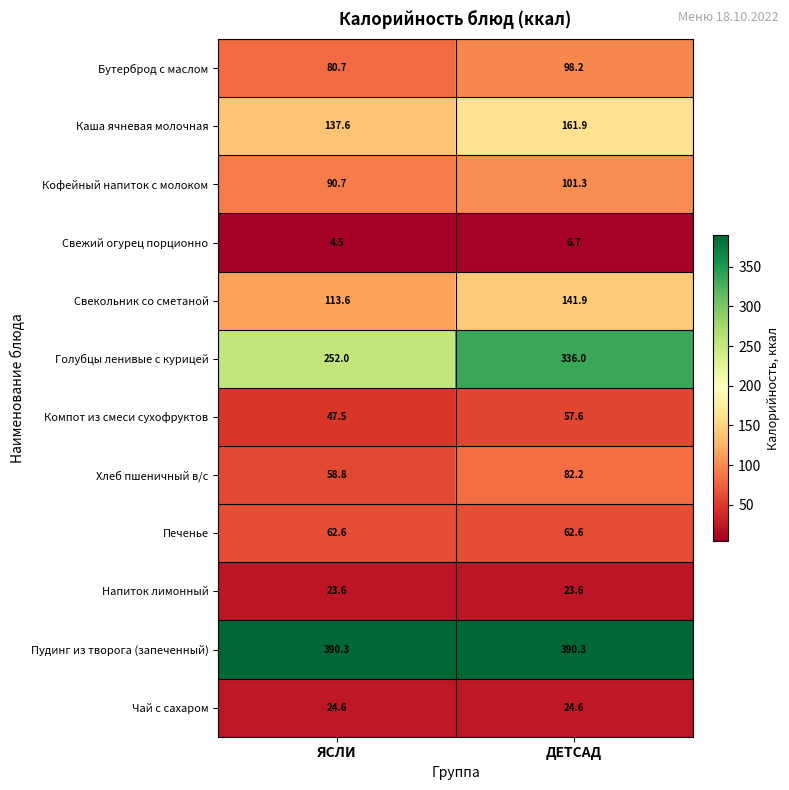

Is it true that Голубцы ленивые с курицей equals 336.0 at ДЕТСАД?

True